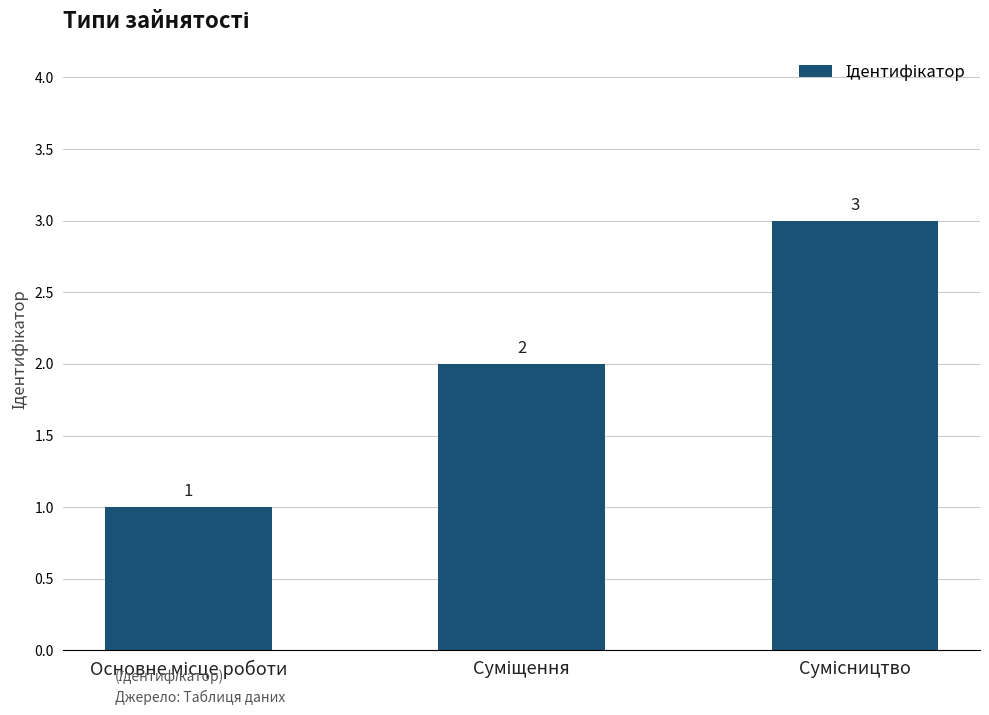

Are the bars horizontal?

No